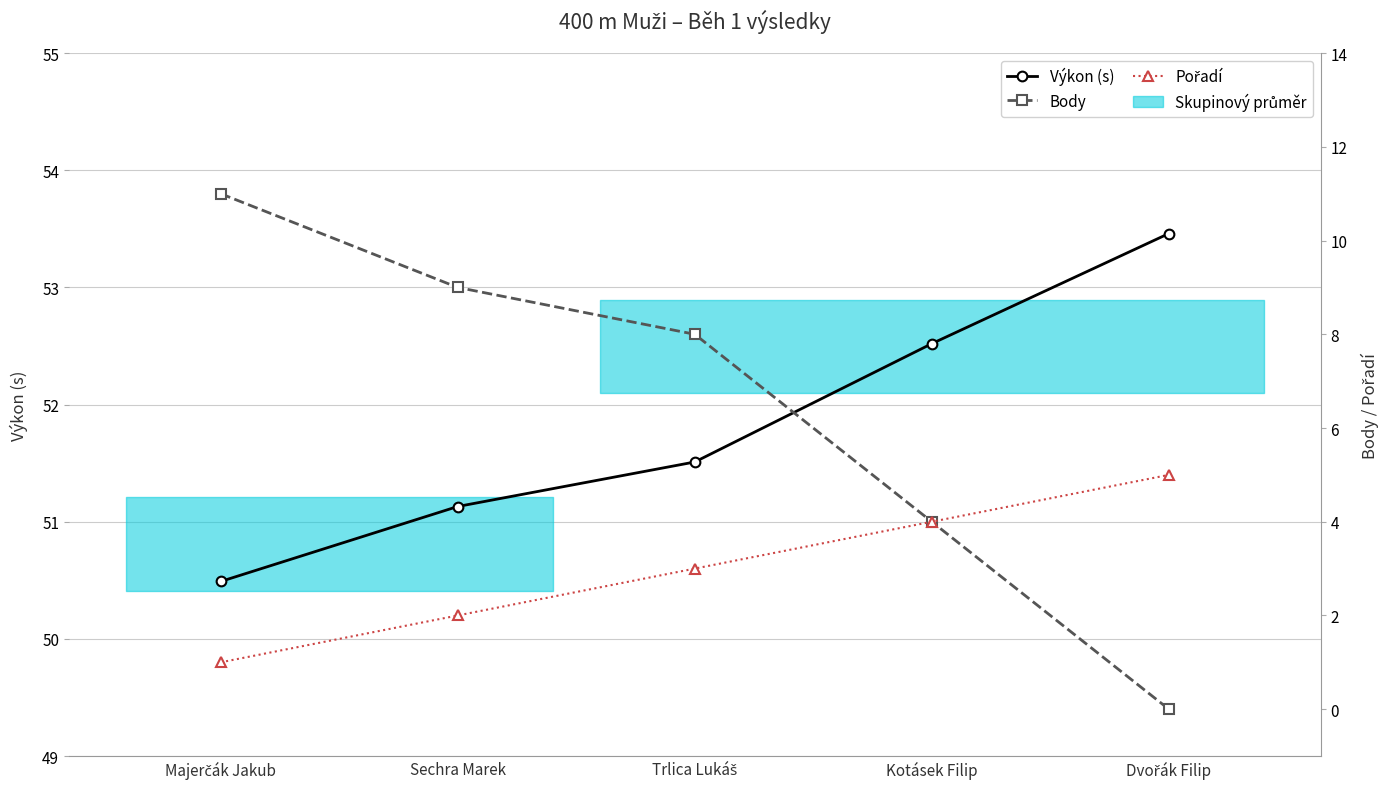

Reading right to left, what are all the values shown in this chart?

Výkon (s): 53.5	52.5	51.5	51.1	50.5
Body: 0.0	4.0	8.0	9.0	11.0
Pořadí: 5.0	4.0	3.0	2.0	1.0